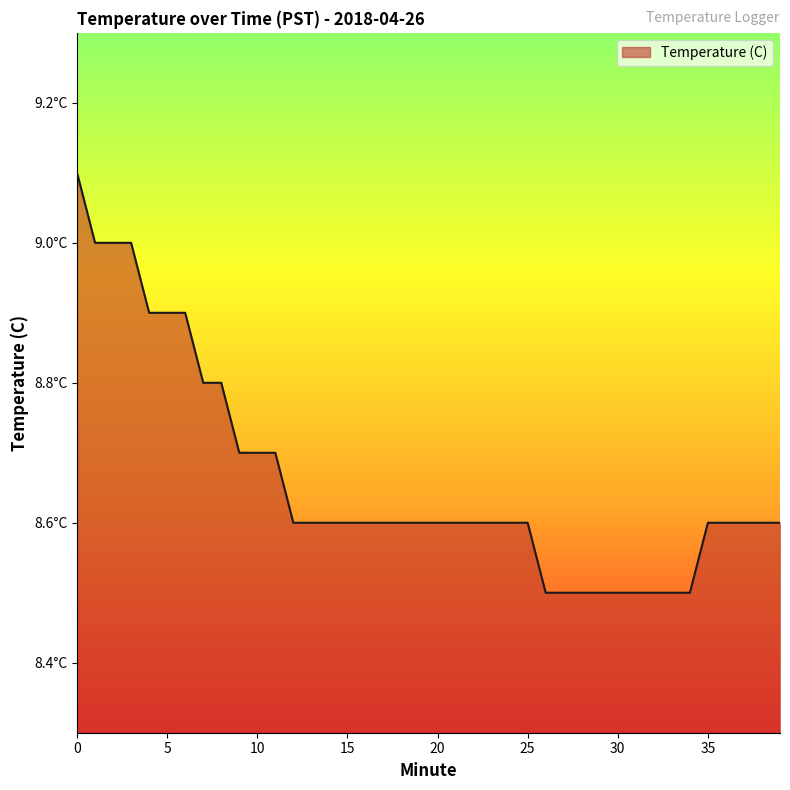

Is this an area chart (filled region under the line)?

Yes